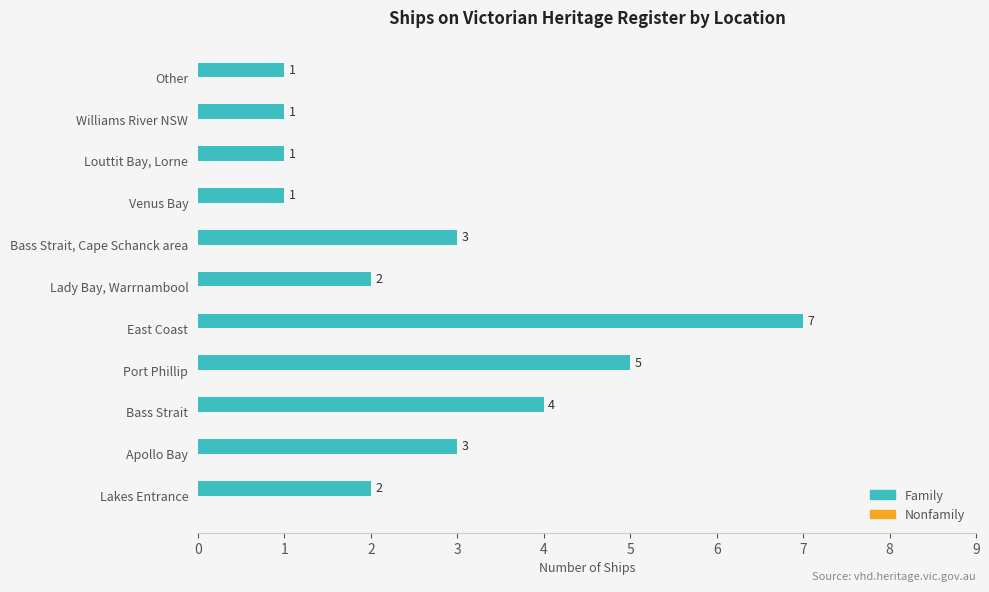

What is the ratio of the value at Lady Bay, Warrnambool to the value at Bass Strait, Cape Schanck area?

0.7